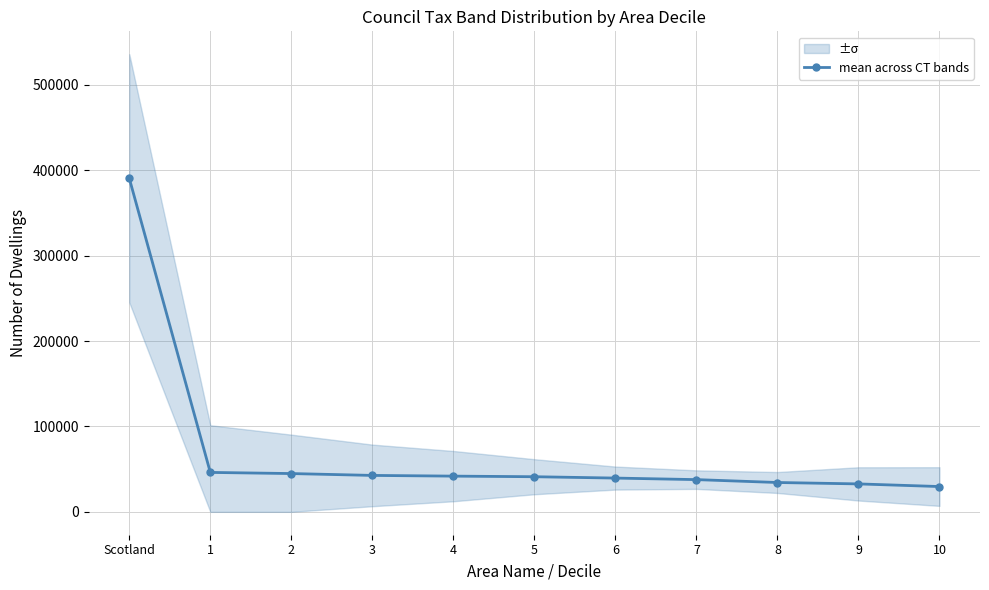

What is the greatest value displayed?

390563.3